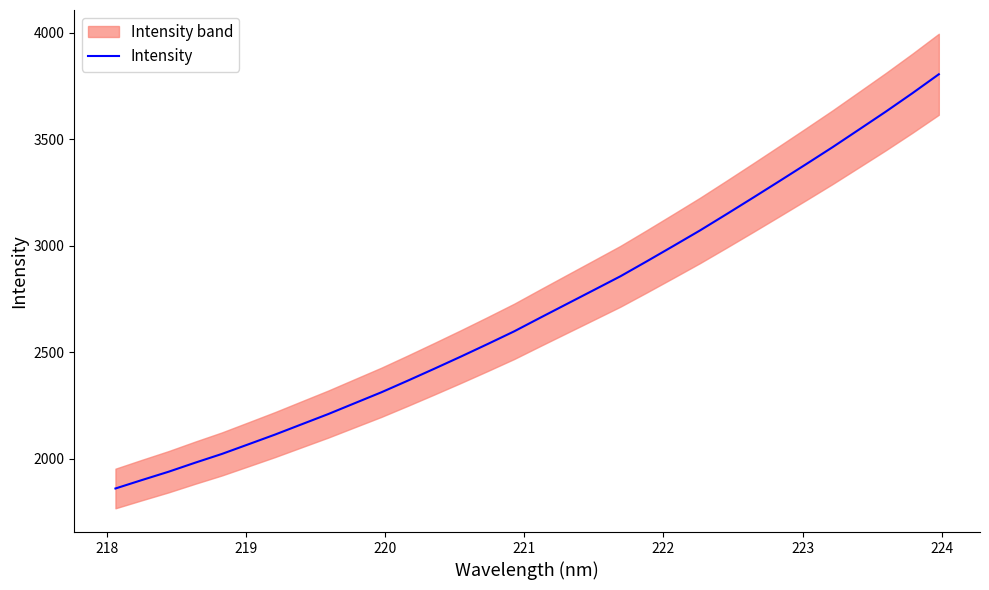

How many lines are shown in the chart?

1